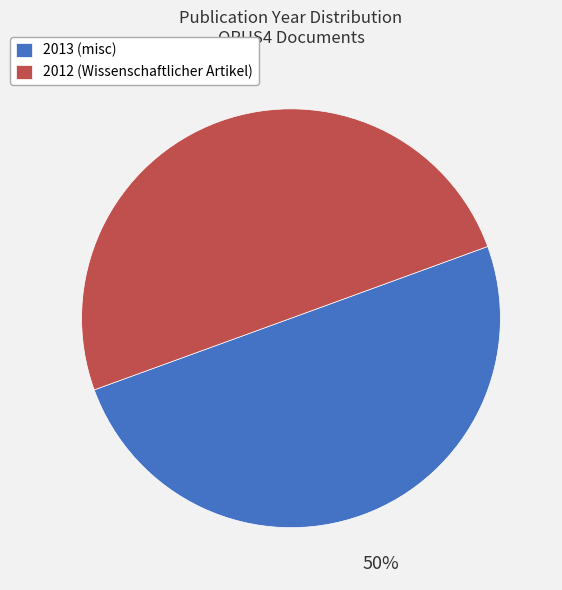

Combined, do 2013 (misc) and 2012 (Wissenschaftlicher Artikel) account for over 50%?

Yes